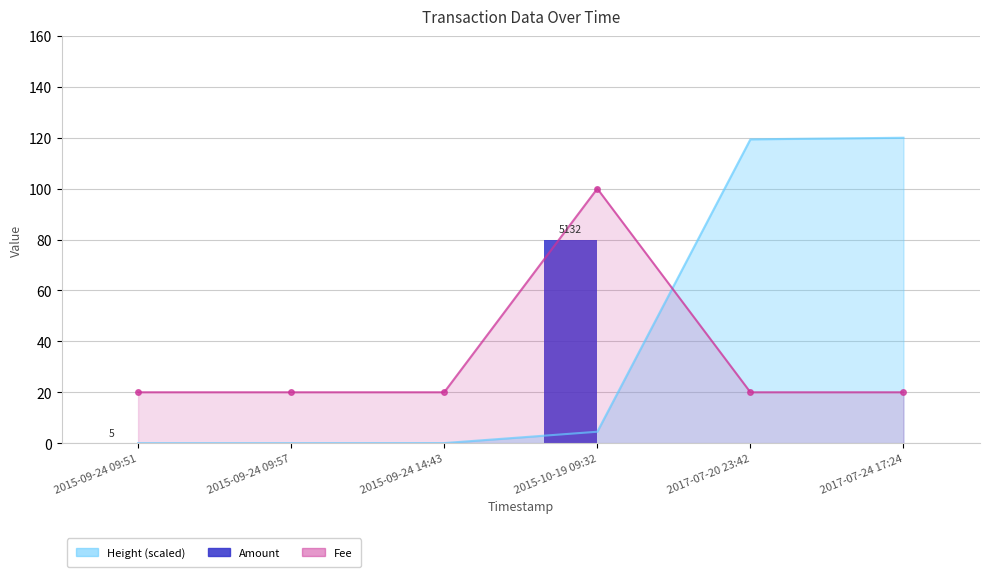

Reading right to left, list all the values displayed in this chart.

Fee: 2017-07-24 17:24=20.0	2017-07-20 23:42=20.0	2015-10-19 09:32=100.0	2015-09-24 14:43=20.0	2015-09-24 09:57=20.0	2015-09-24 09:51=20.0
Amount: 2017-07-24 17:24=0.0	2017-07-20 23:42=0.0	2015-10-19 09:32=80.0	2015-09-24 14:43=0.0	2015-09-24 09:57=0.0	2015-09-24 09:51=0.1